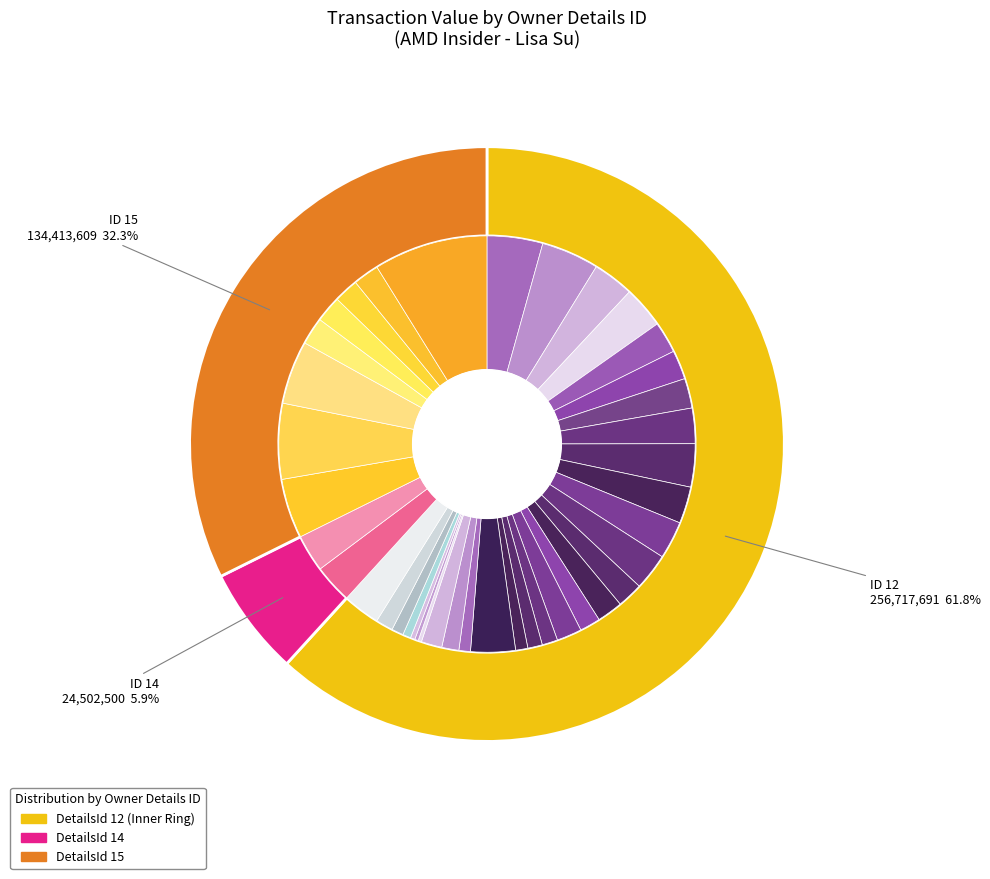

To the nearest percent, what percentage of the pie is 2019-08-12?

3%